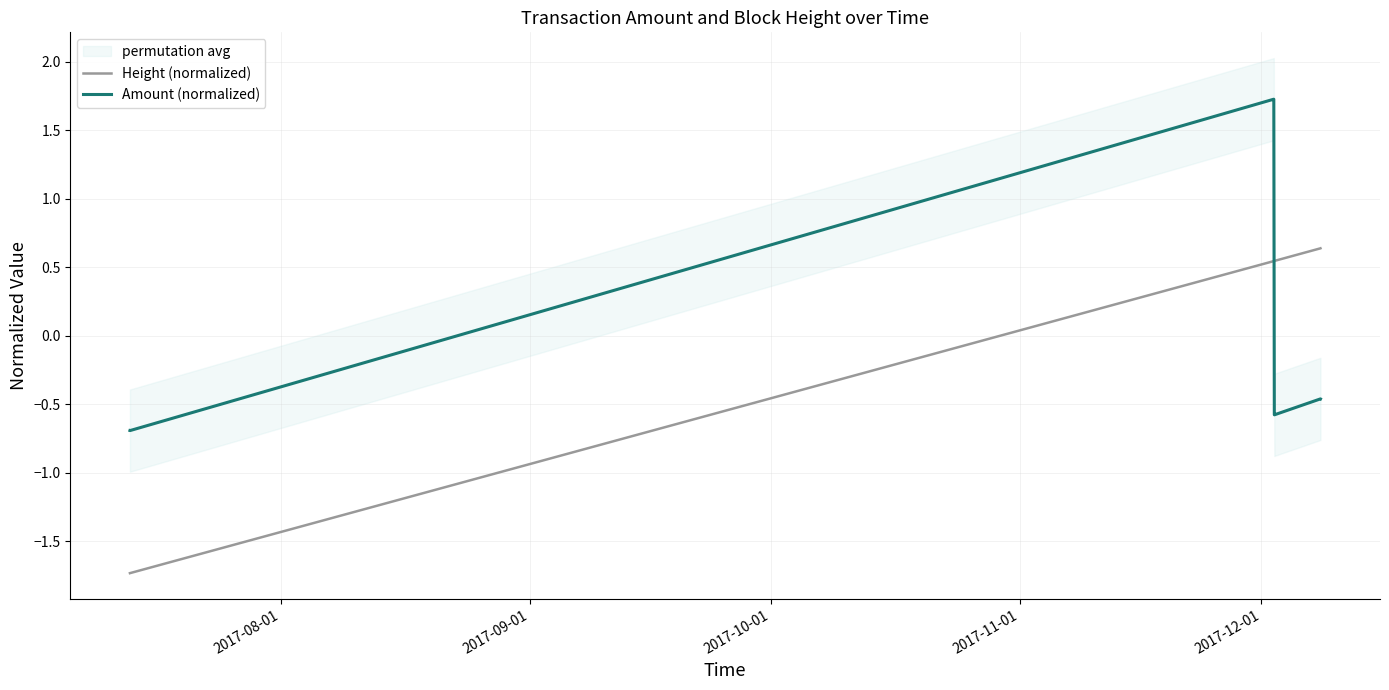

What is the minimum value for Amount (normalized)?

-0.7